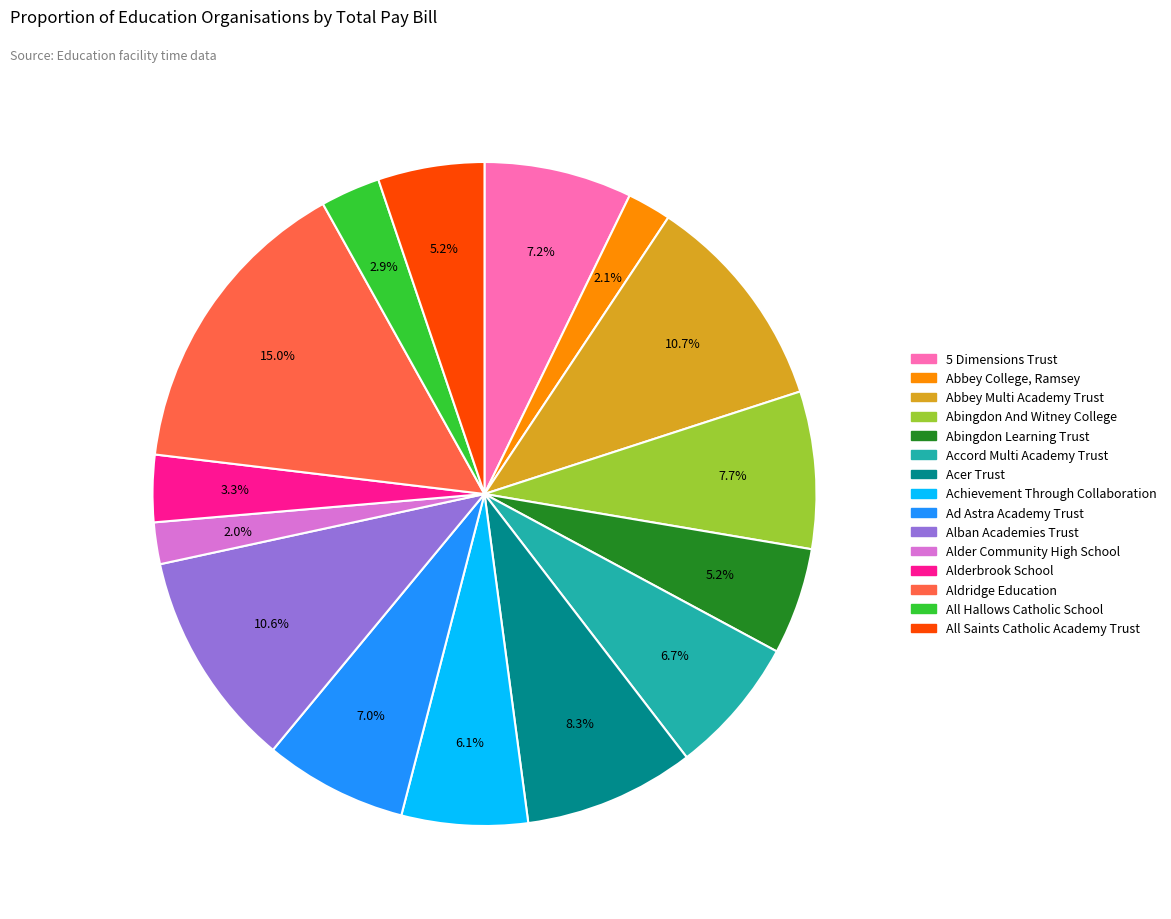

Is All Hallows Catholic School the majority of the pie?

No